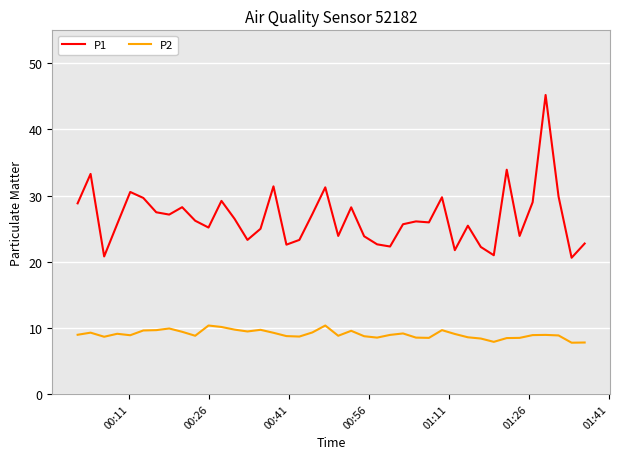

True or false: P1 and P2 intersect in this chart.

False